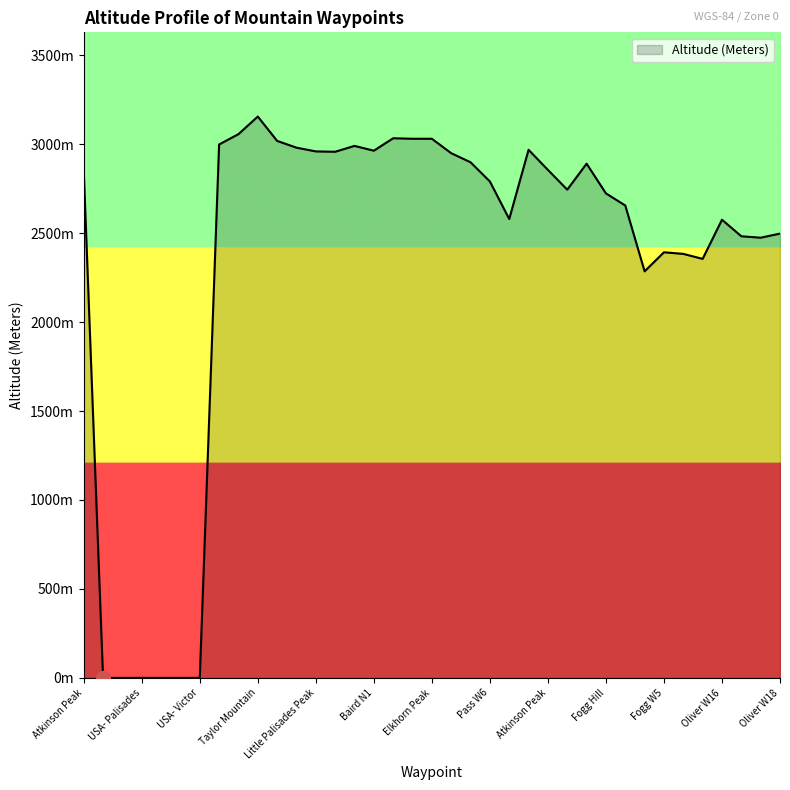

At which category does the chart reach its peak across all series?

Taylor Mountain